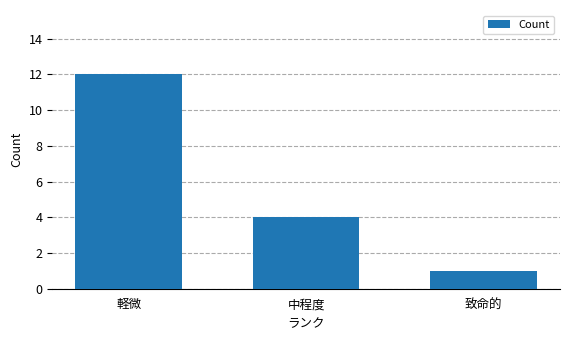

Reading right to left, list all the values displayed in this chart.

致命的=1	中程度=4	軽微=12